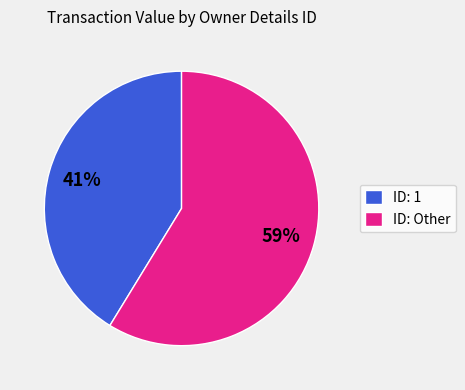

Is there any slice that represents more than half of the pie?

Yes